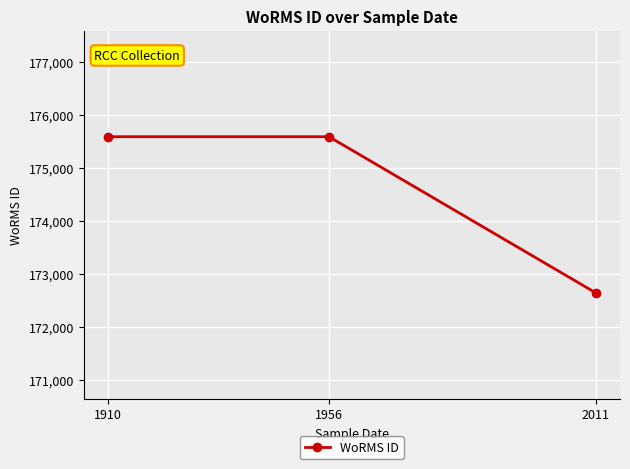

Which has a higher value, 2011 or 1956?

1956